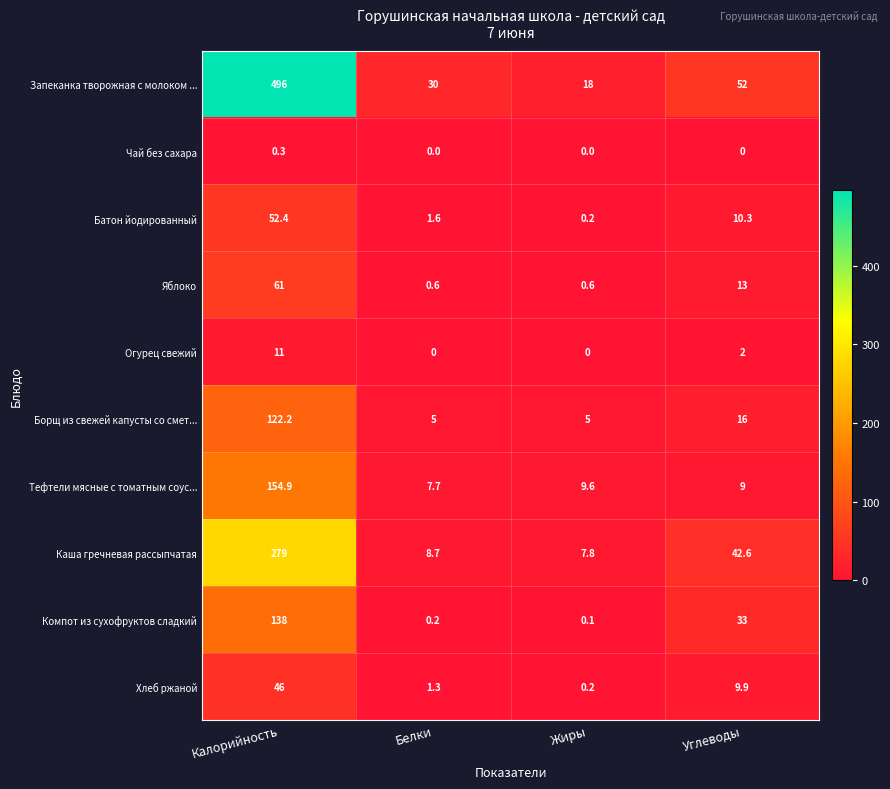

What is the spread (max minus min) of values at Жиры?

18.0